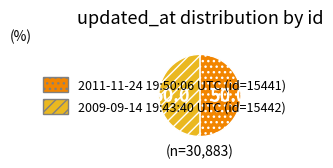

Combined, do 2011-11-24 19:50:06 UTC (id=15441) and 2009-09-14 19:43:40 UTC (id=15442) account for over 50%?

Yes